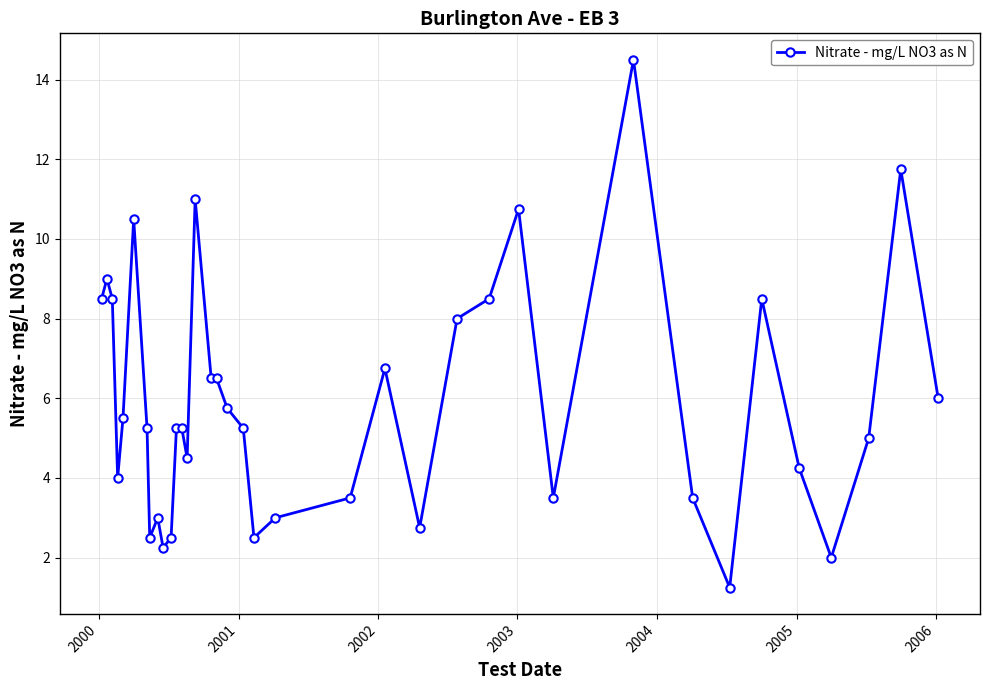

What is the value of the 20th point from the left?

2.5